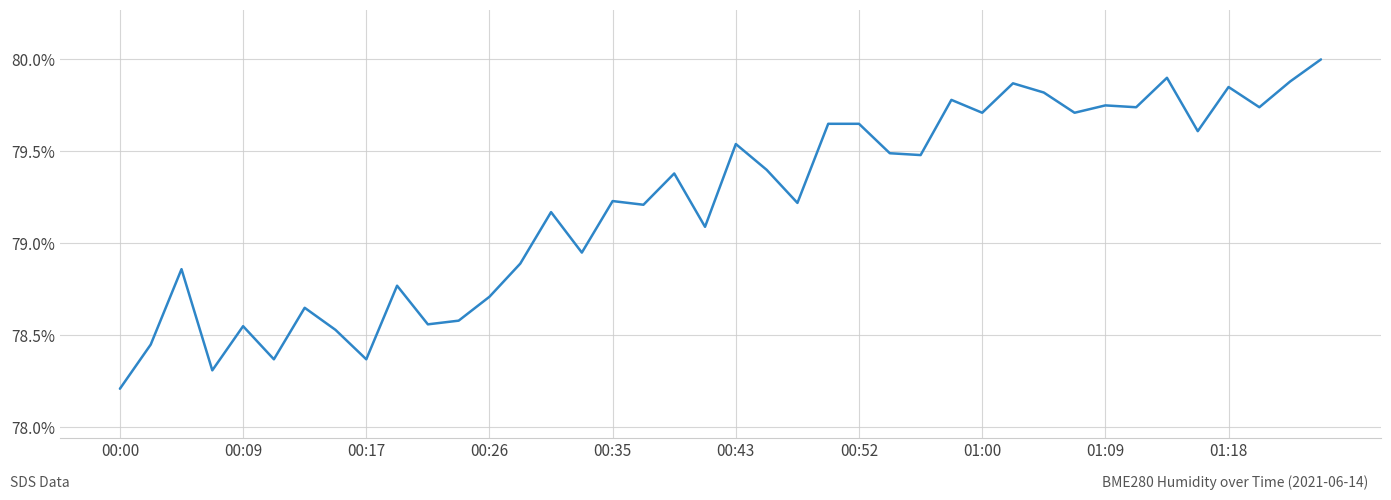

What is the greatest value displayed?

80.0